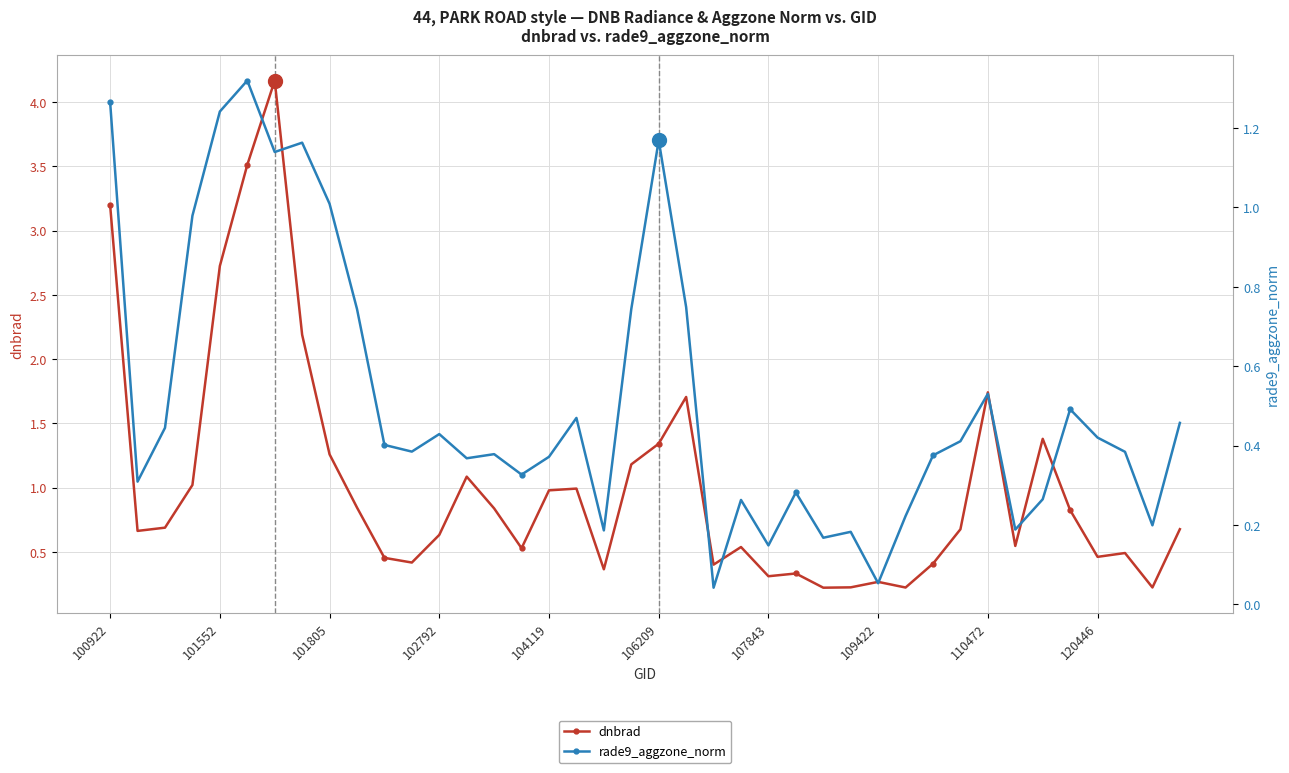

What is the value of the dnbrad point at the 39th from the left?

0.2